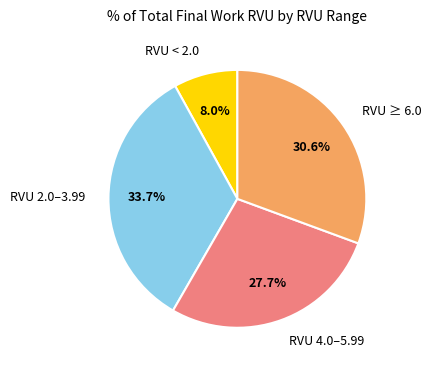

Rank the categories by value from lowest to highest.

RVU < 2.0, RVU 4.0–5.99, RVU ≥ 6.0, RVU 2.0–3.99